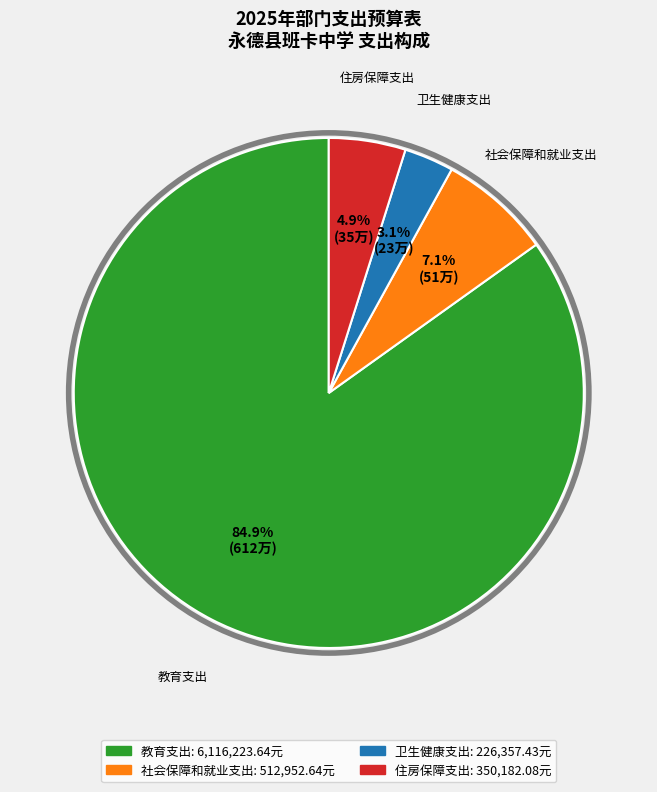

The 社会保障和就业支出 slice represents 7% of the pie. True or false?

True